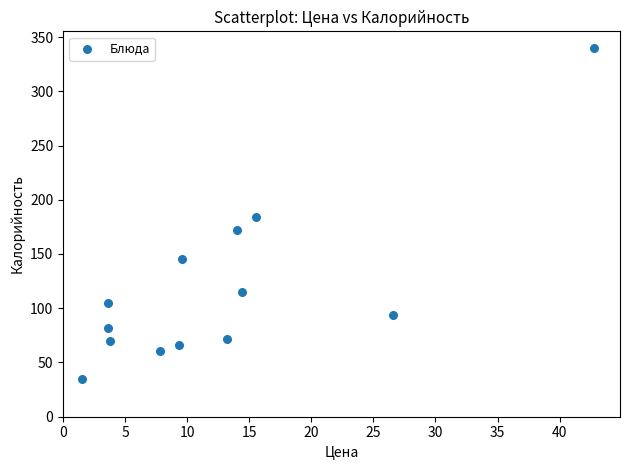

What is the range of Y values (max minus min)?

305.0